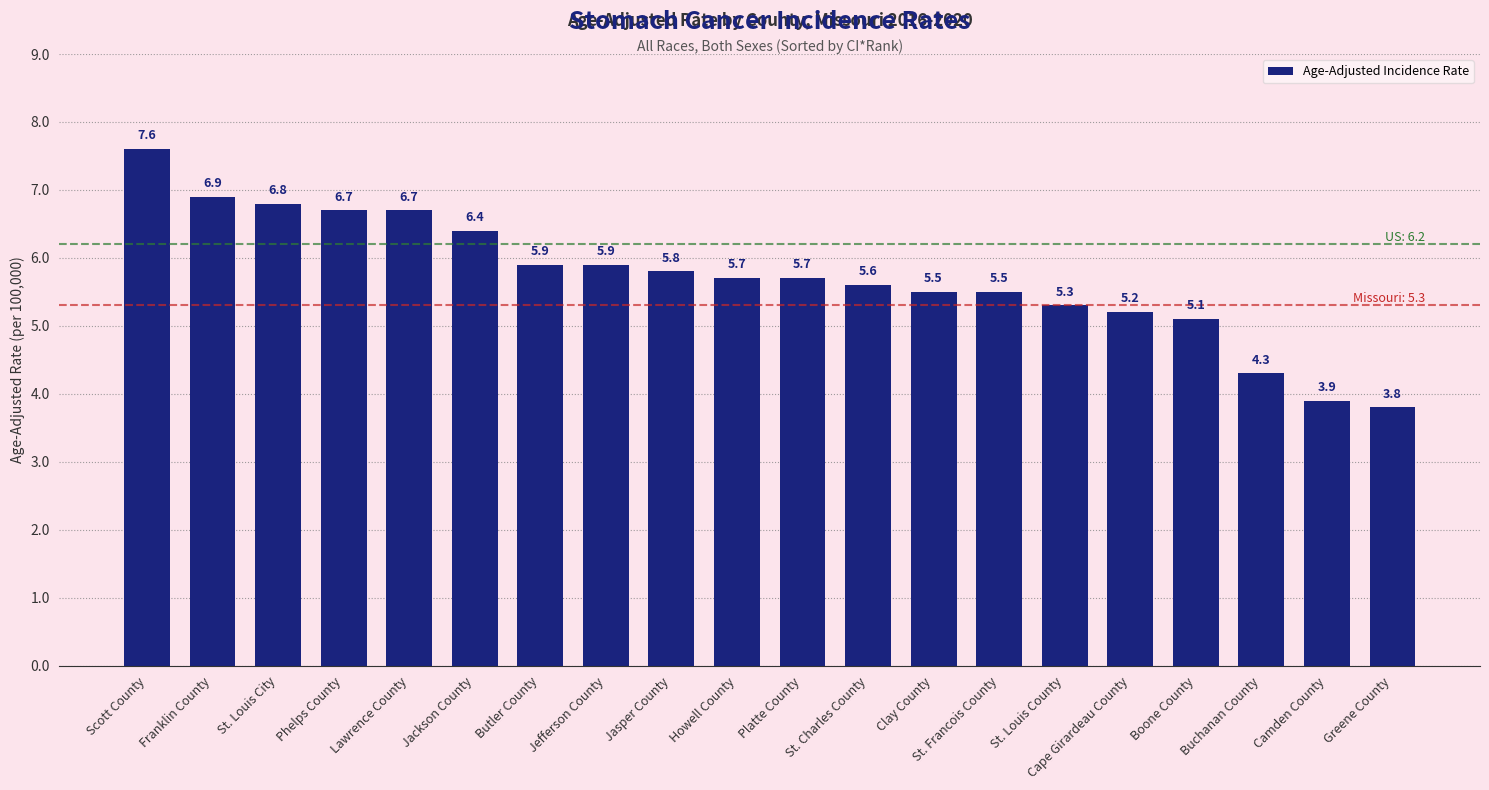

Where is the data nearest to the value 5?

Boone County